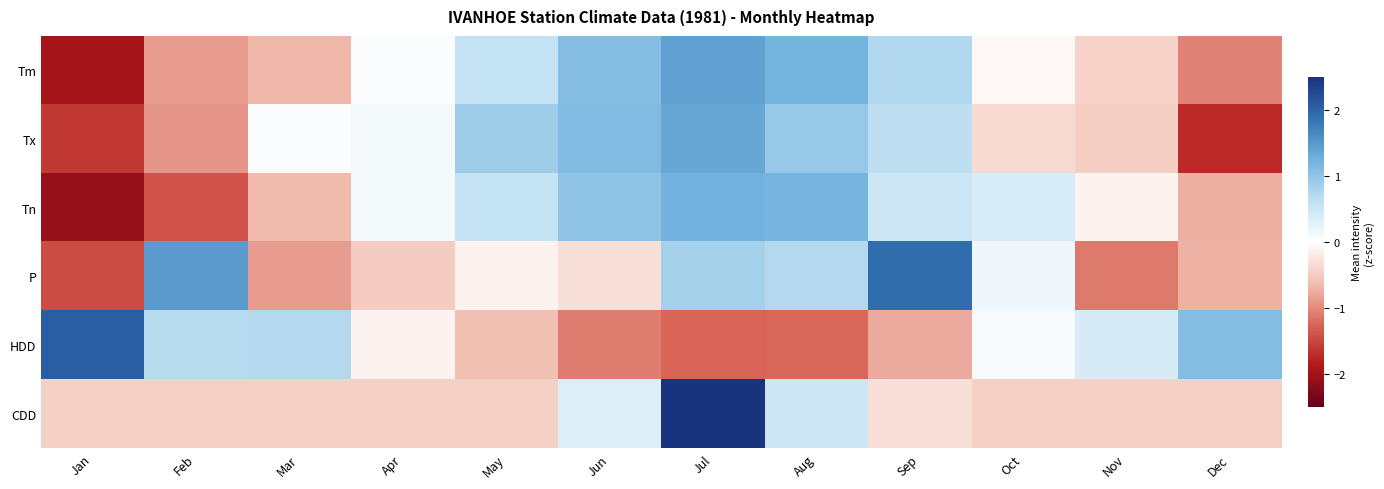

Between Jun and Mar, which is larger?

Jun